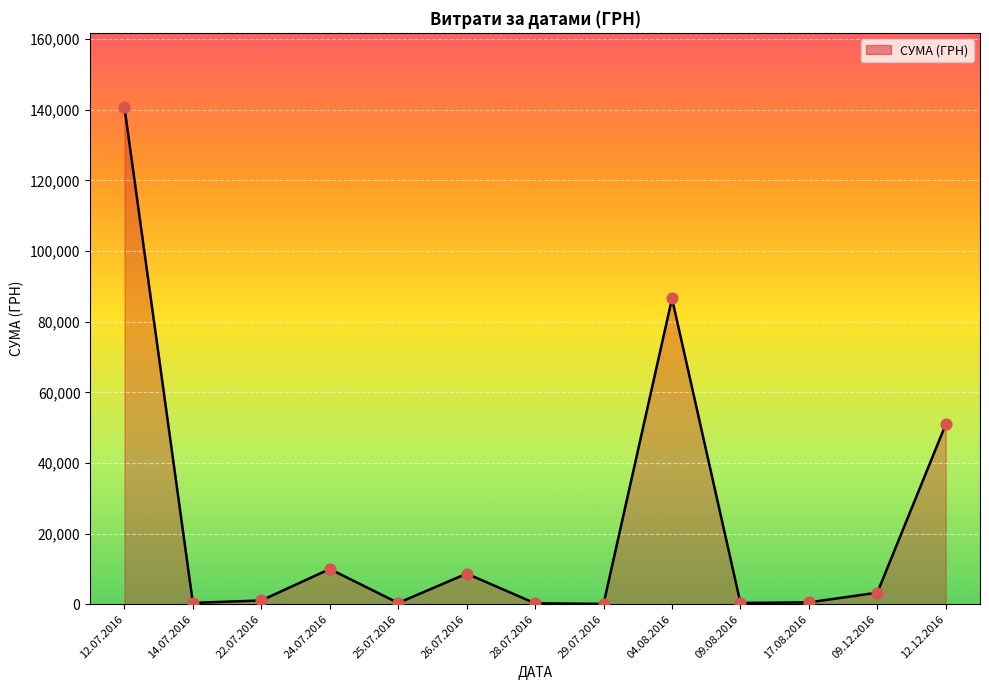

Which series contains the lowest Y value?

СУМА (ГРН) line